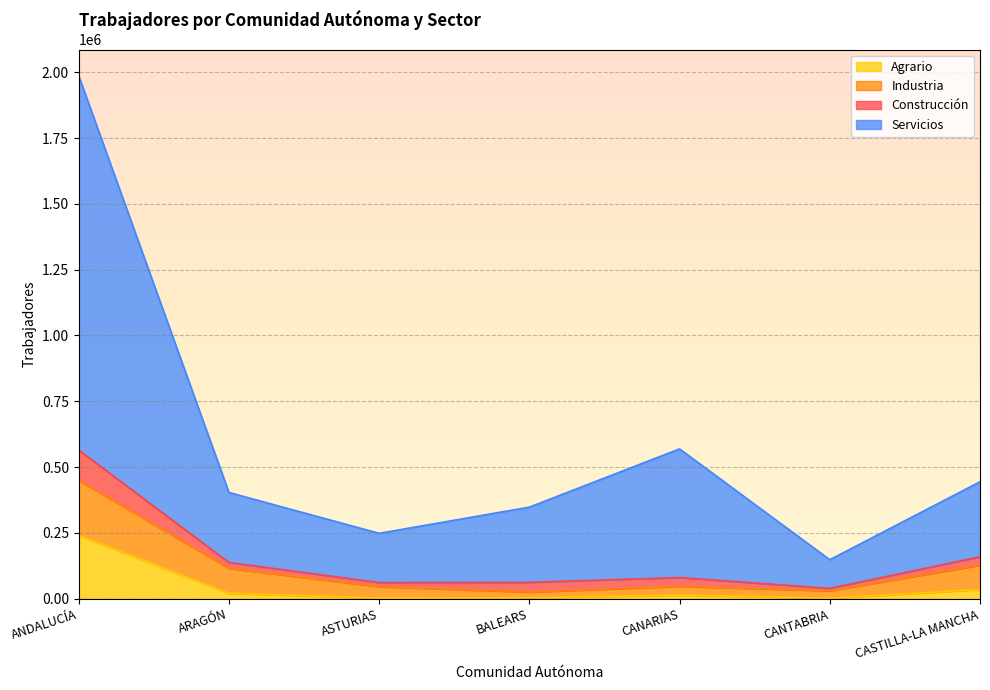

How many interior local valleys does the Total Trabajadores series have?

2